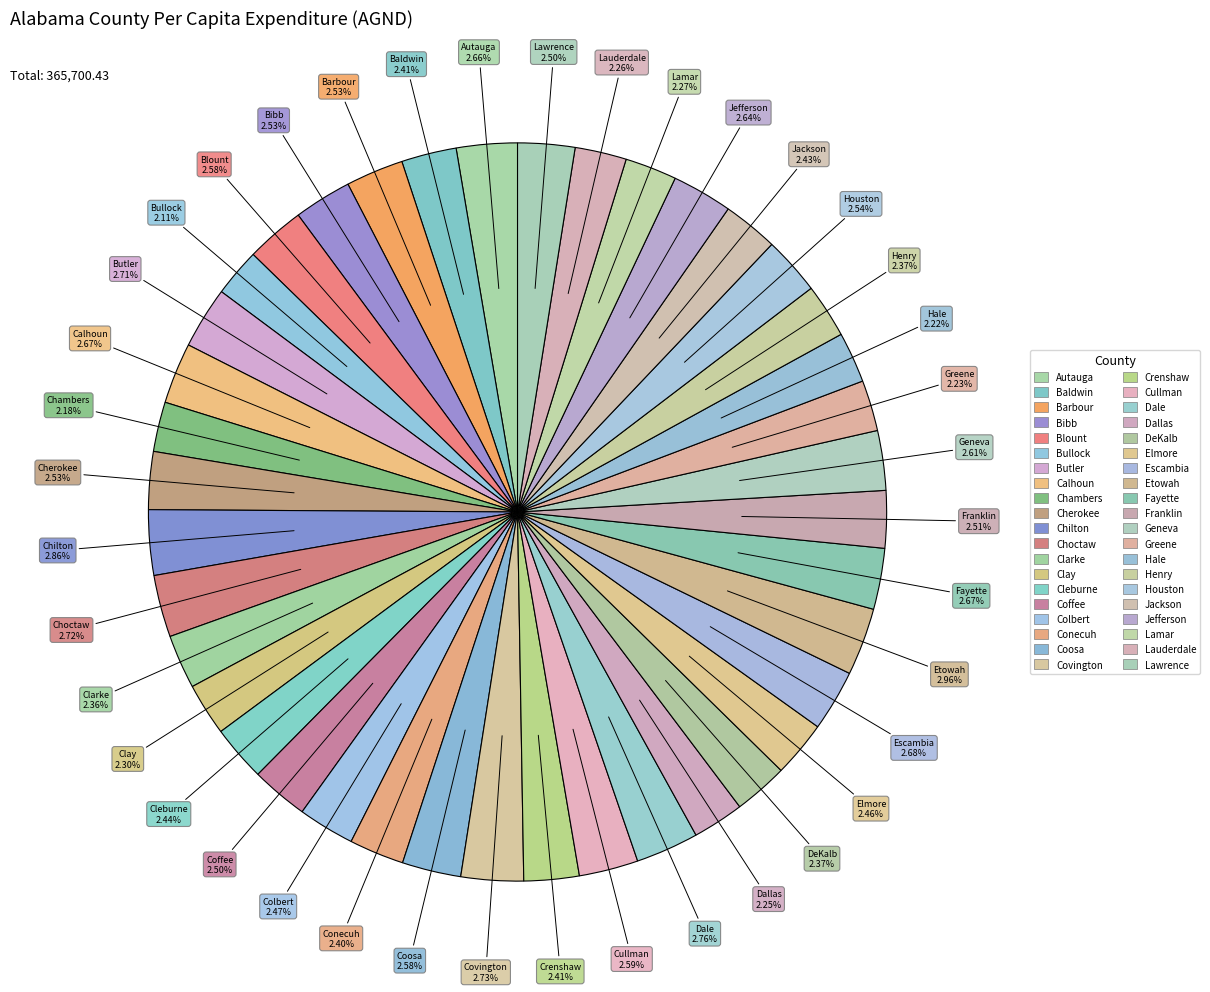

What percentage is NOT represented by Escambia?

97.3%